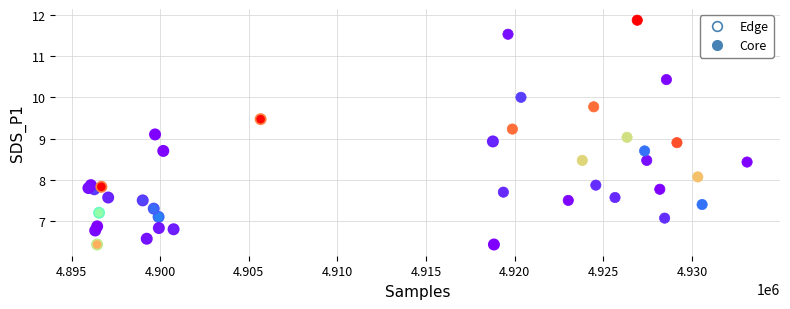

Which series reaches the maximum Y coordinate?

Core